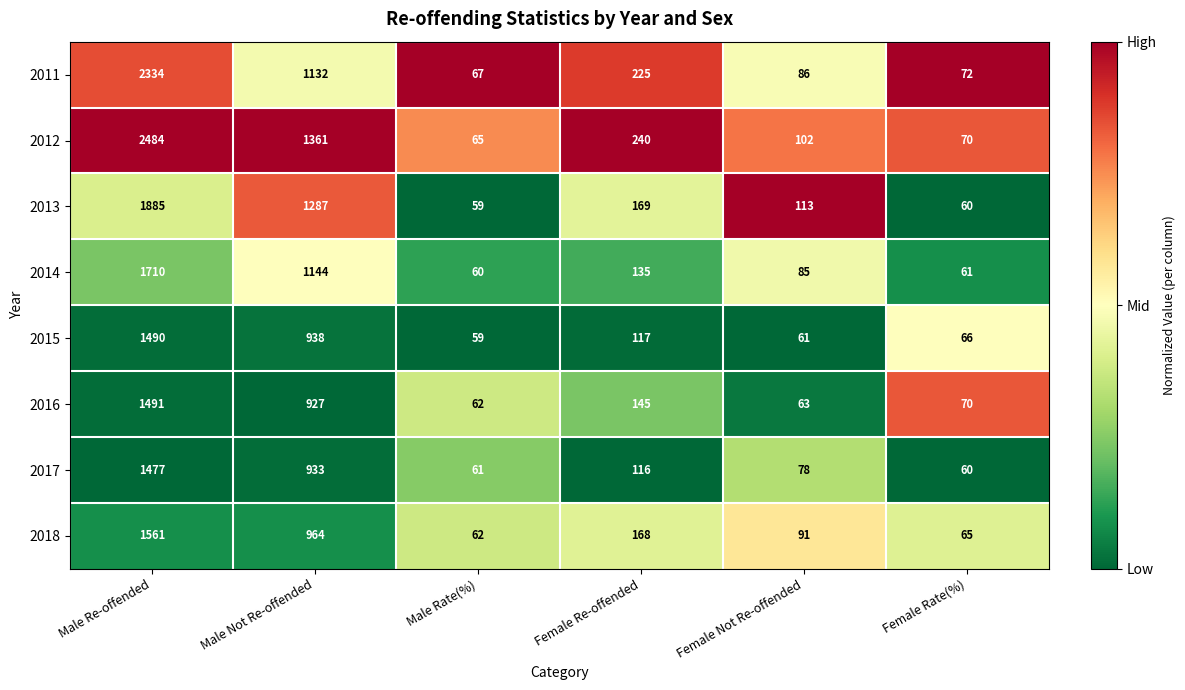

How many series are shown in this chart?

8